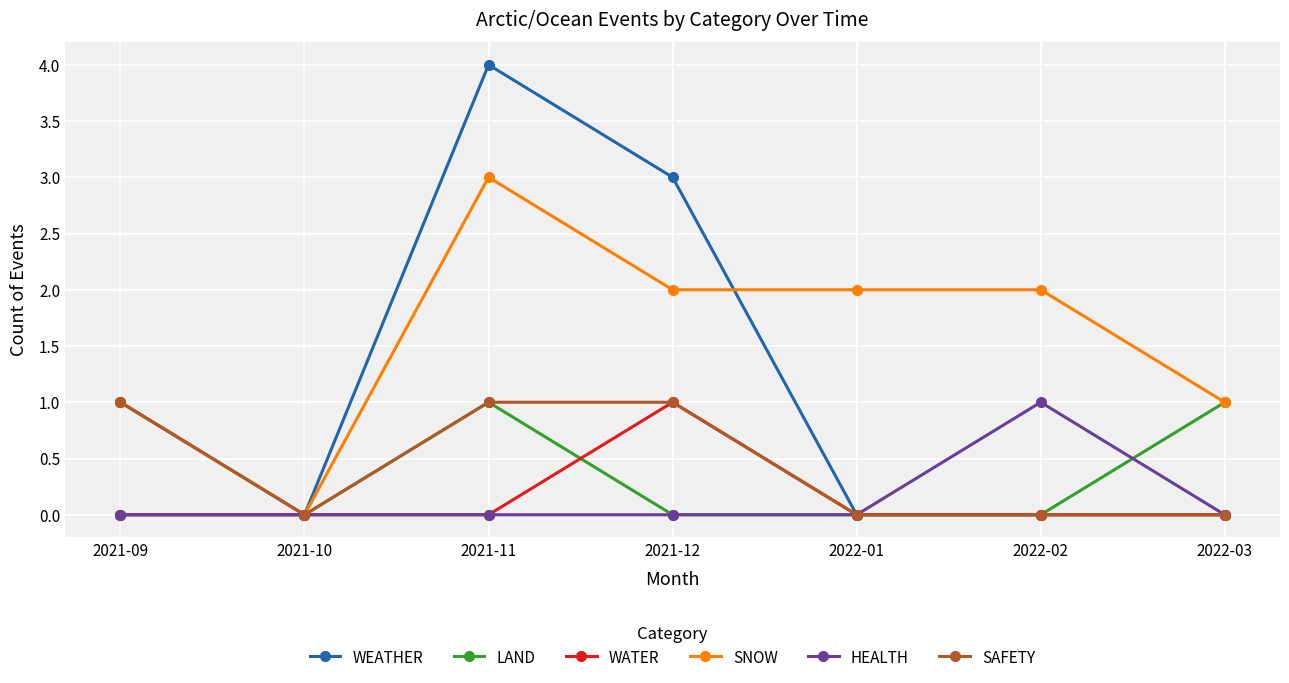

Is it true that WEATHER equals 4 at 2021-11?

True